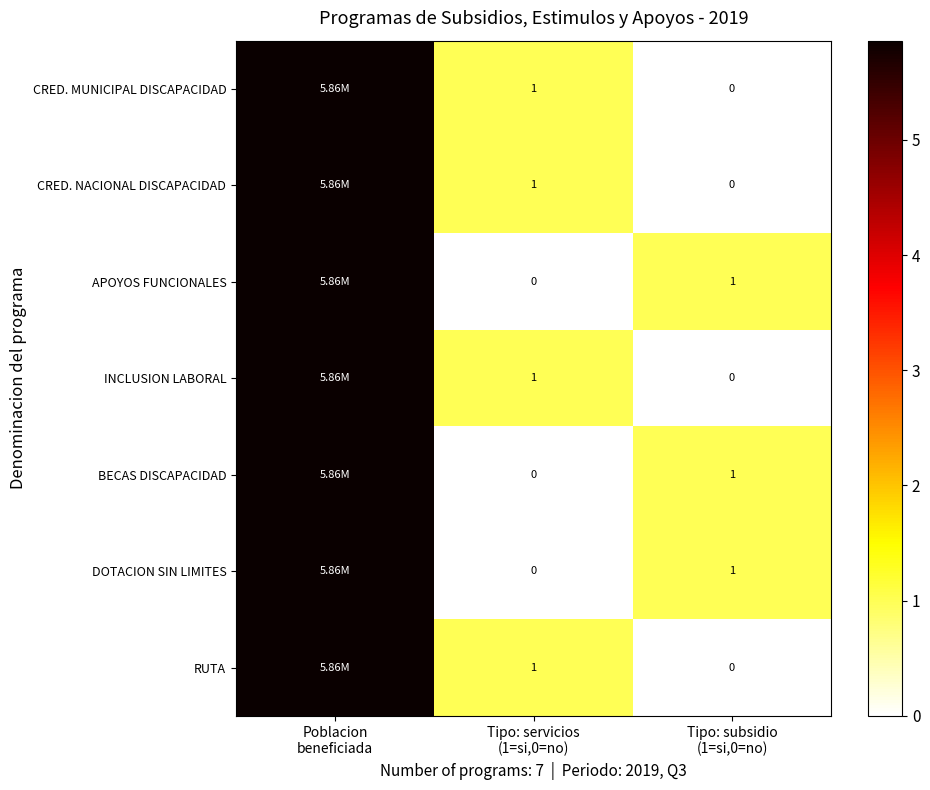

Which category has the highest value in the DOTACION SIN LIMITES series?

Poblacion beneficiada